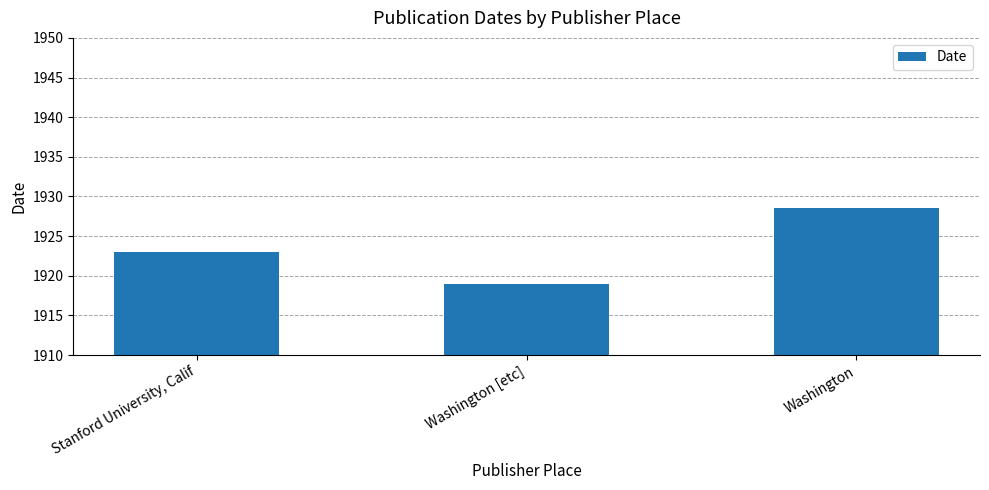

What is the value of the 3rd bar from the left?

1928.5